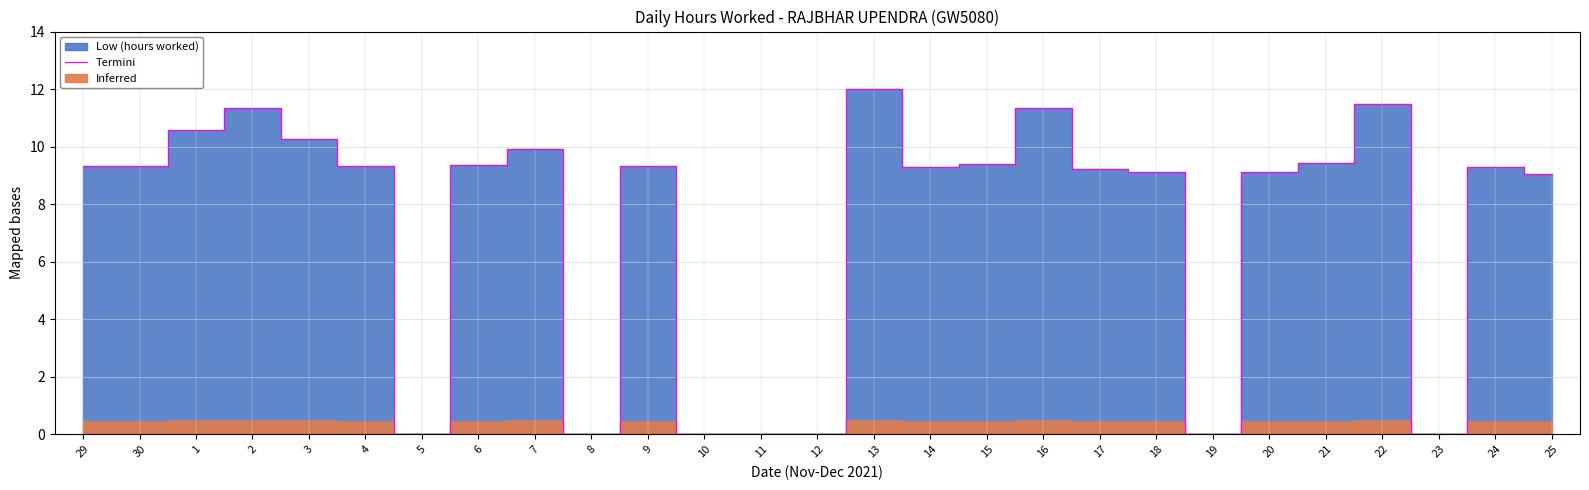

How many values are below 9?

7